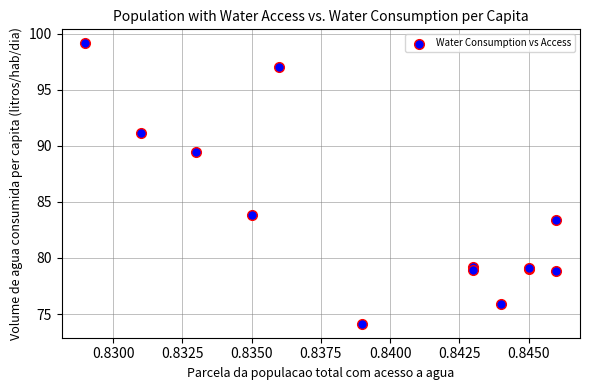

What Y value in the scatter plot is closest to 86?

83.8